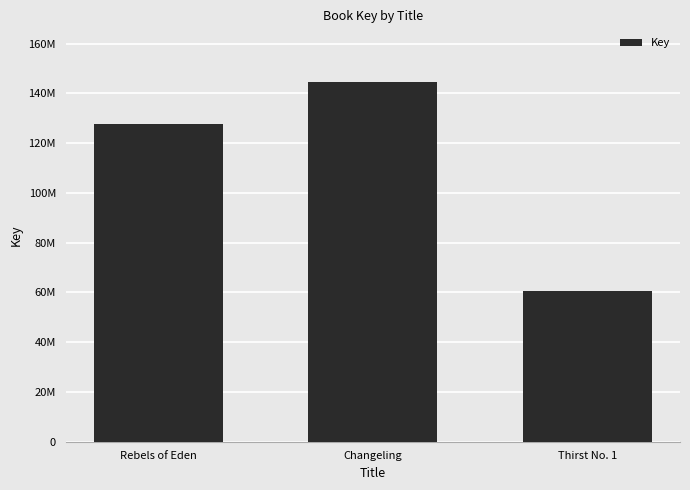

Are the bars horizontal?

No